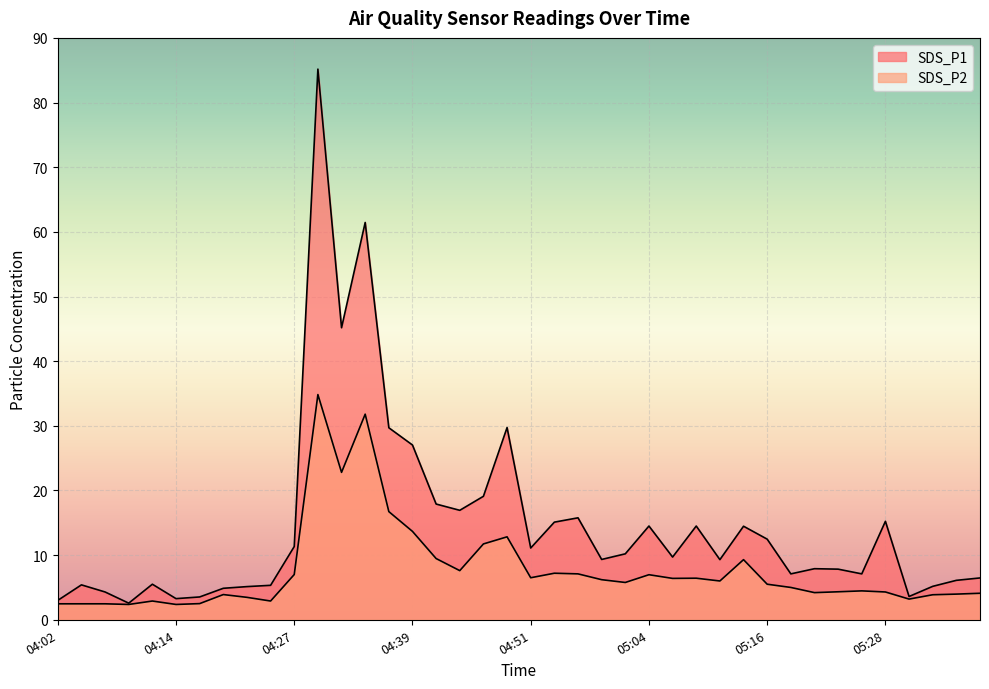

Rank the series by their average value, from lowest to highest.

SDS_P2, SDS_P1